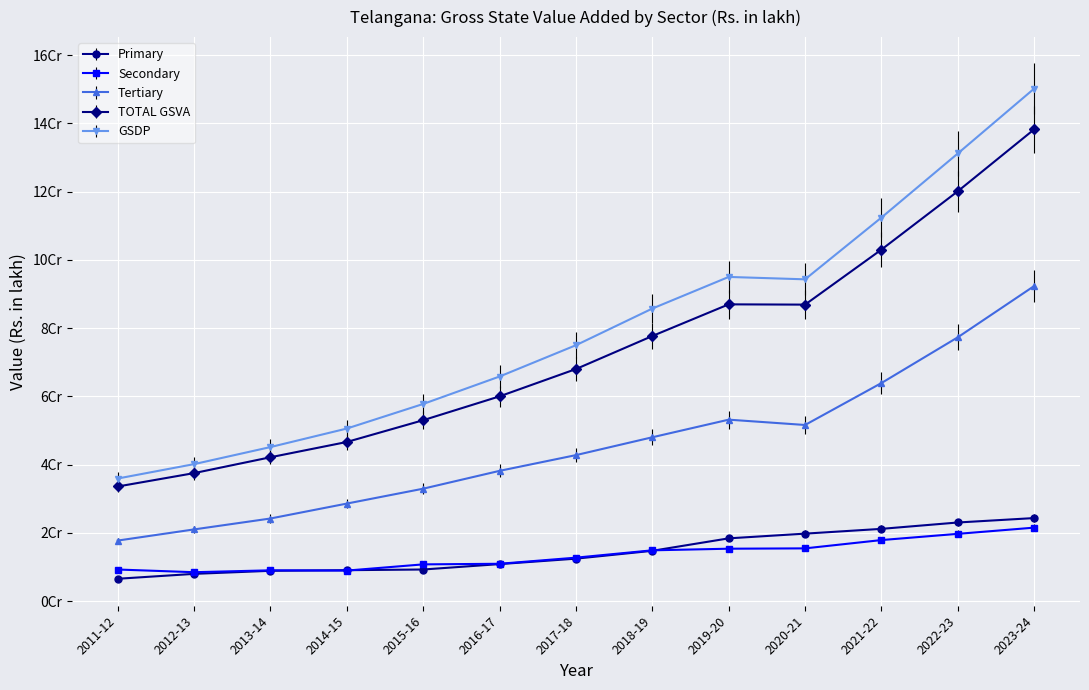

Rank the series by their maximum value, from highest to lowest.

GSDP, TOTAL GSVA, Tertiary, Primary, Secondary